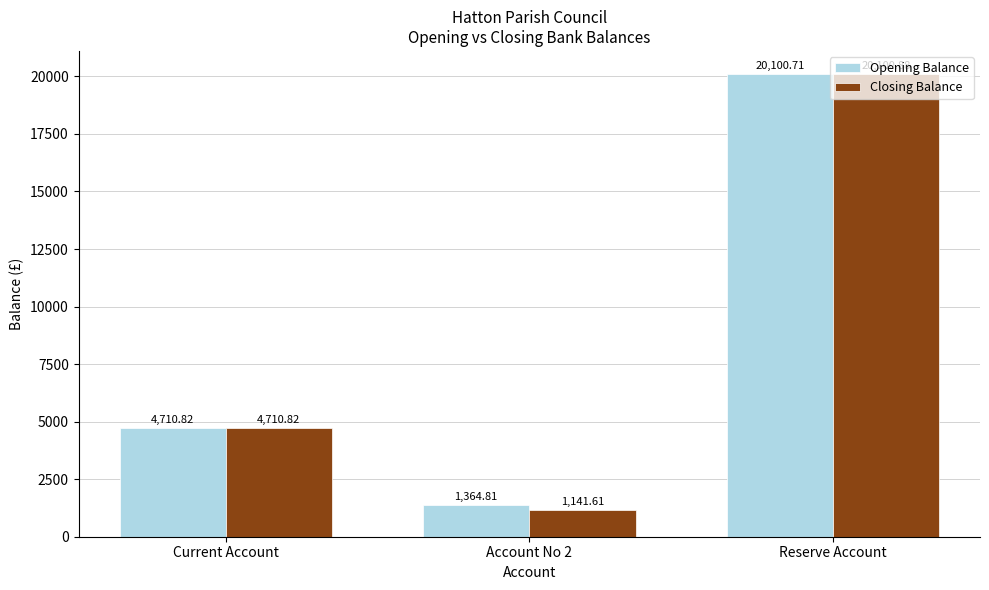

Reading left to right, list all the values displayed in this chart.

Opening Balance: Current Account=4710.8	Account No 2=1364.8	Reserve Account=20100.7
Closing Balance: Current Account=4710.8	Account No 2=1141.6	Reserve Account=20100.9